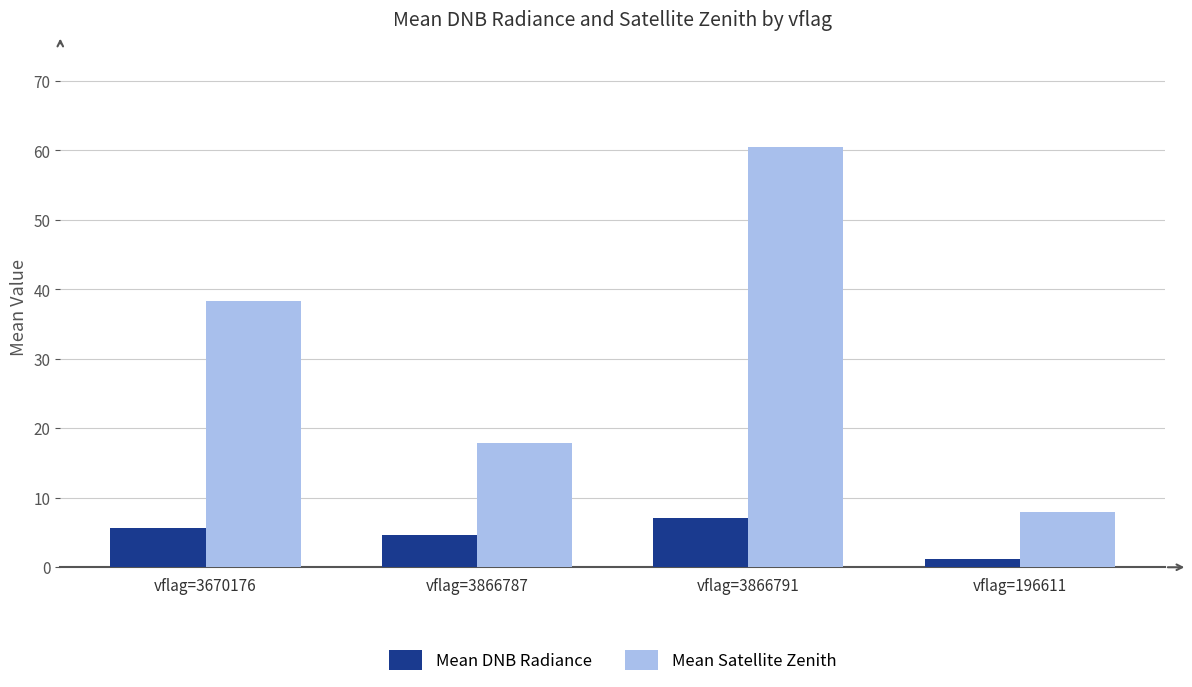

How many bars are there in total?

8